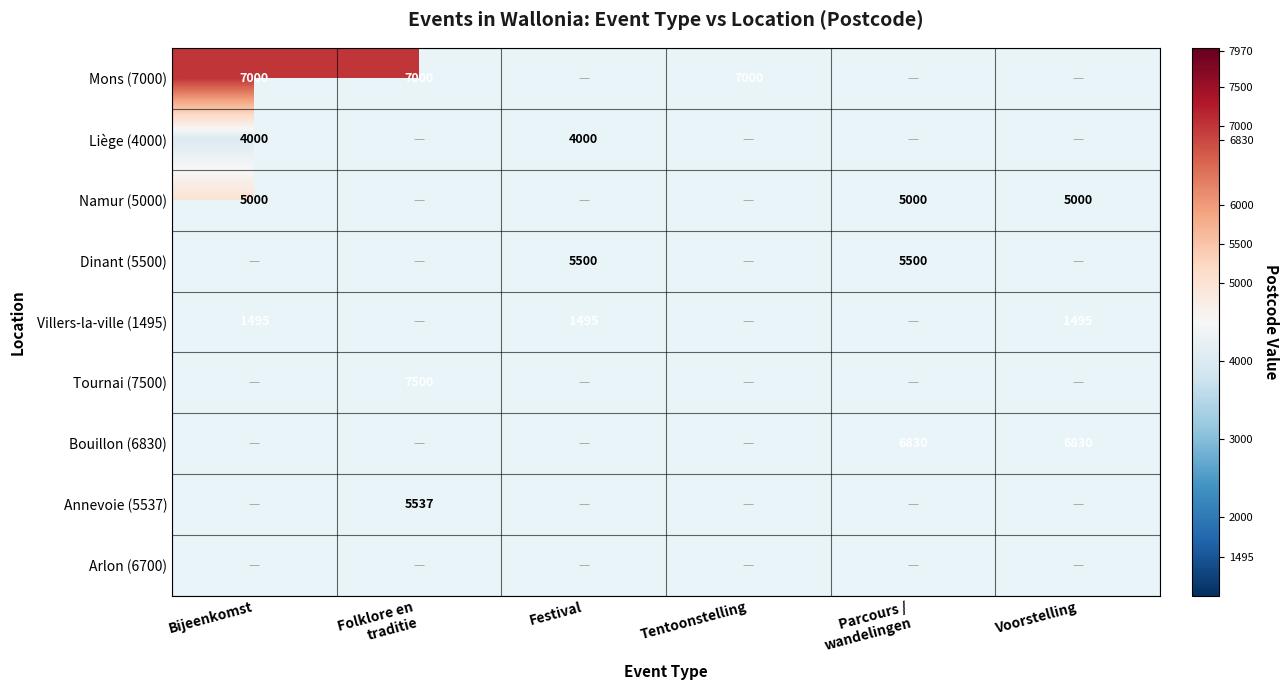

Count the number of categories in the chart.

6